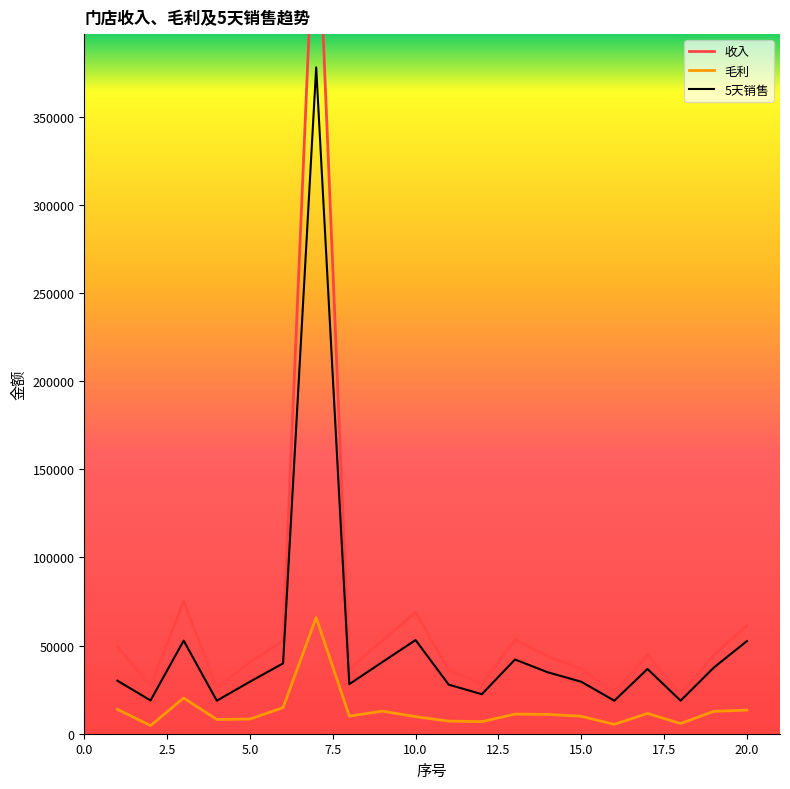

What are all the series names shown in the legend?

收入, 毛利, 5天销售